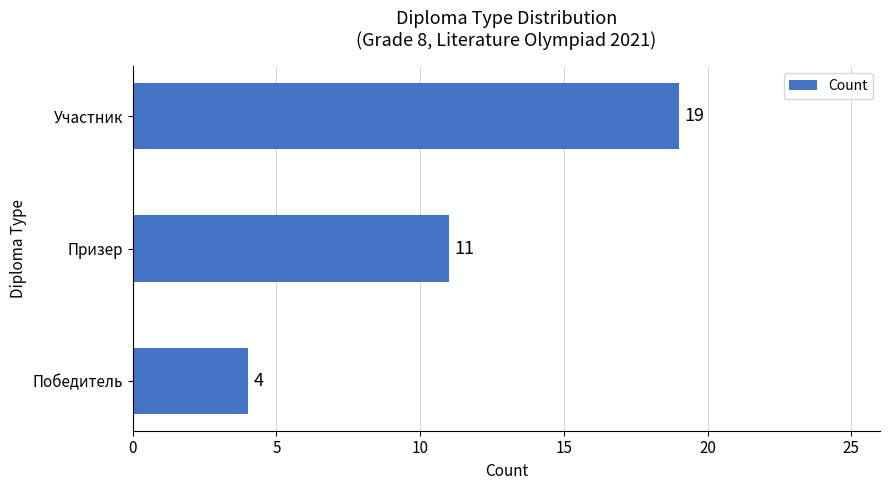

Between Победитель and Участник, which is larger?

Участник